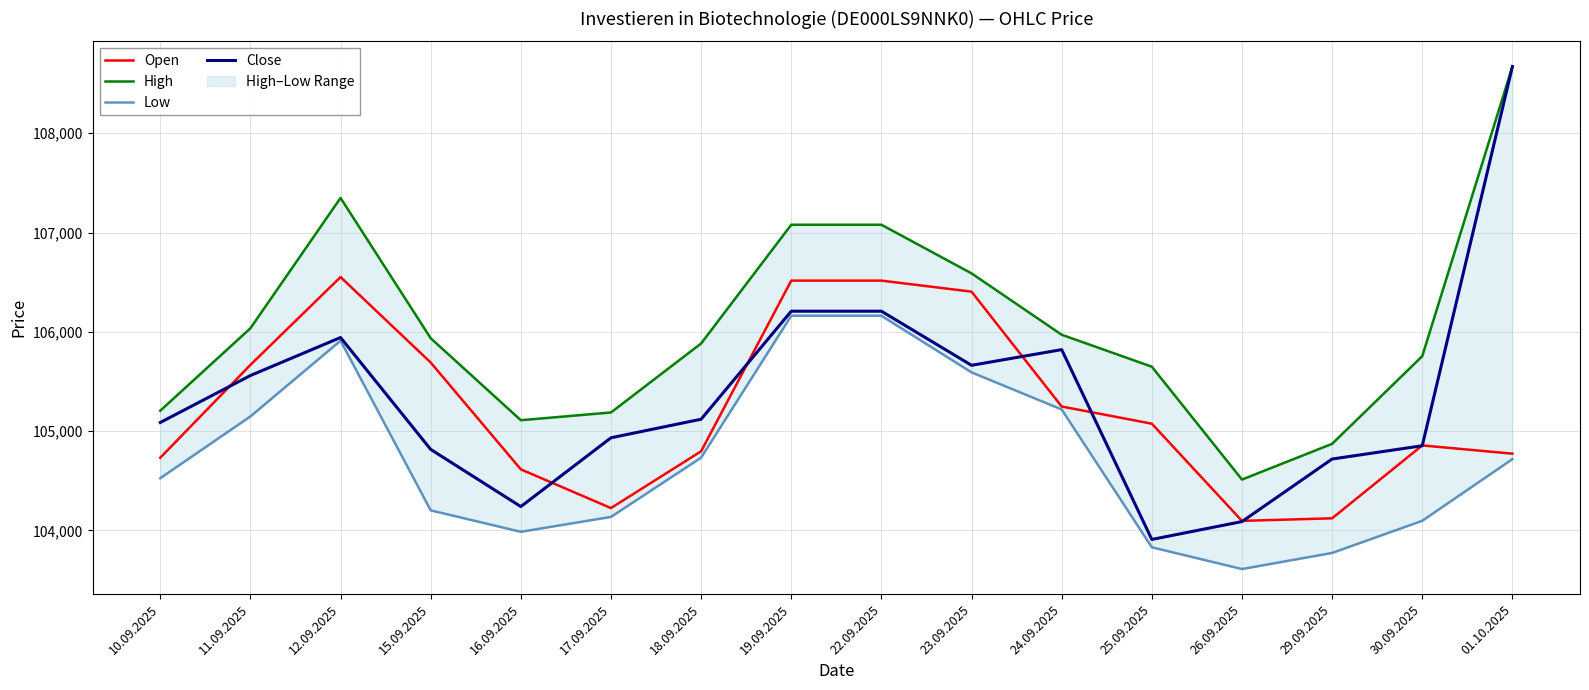

At which label does High reach its minimum?

26.09.2025